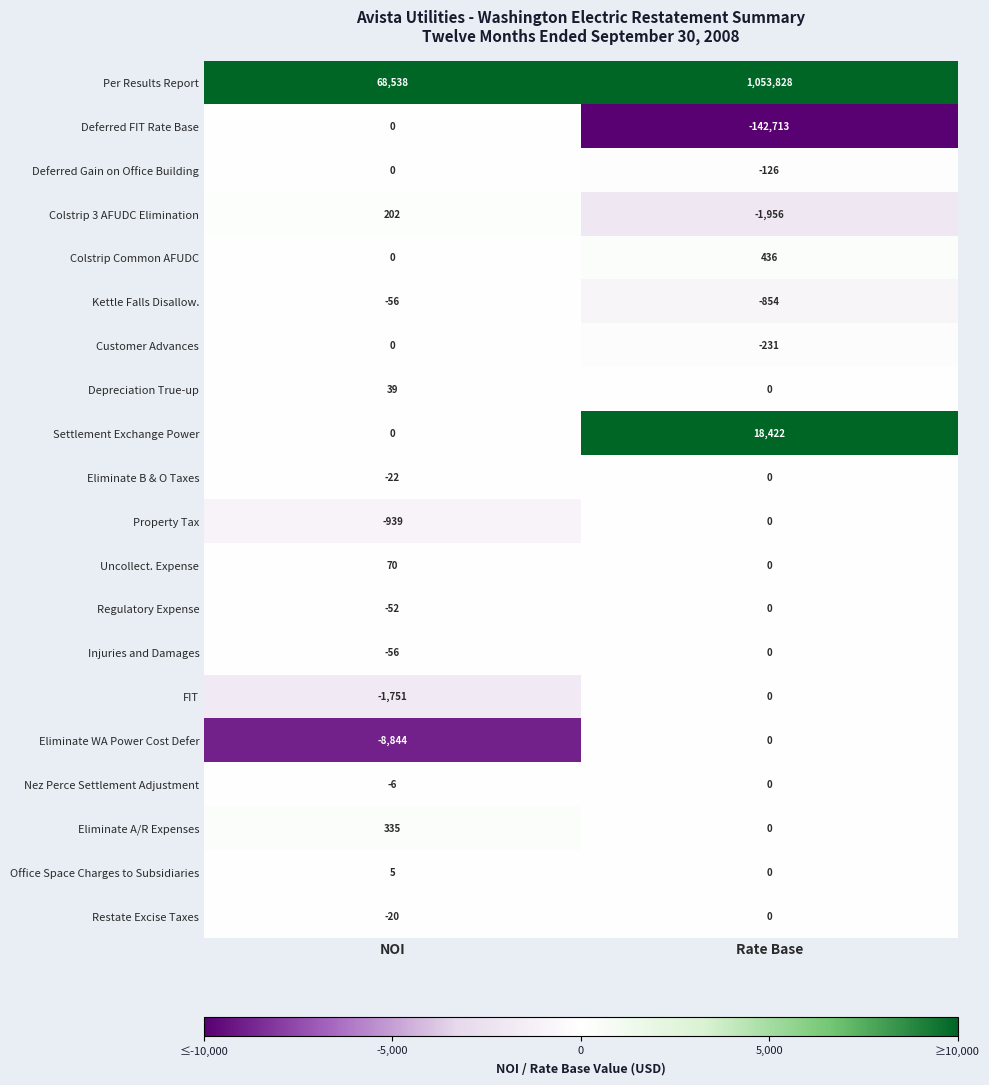

What is the difference between the Colstrip Common AFUDC values at Rate Base and NOI?

436